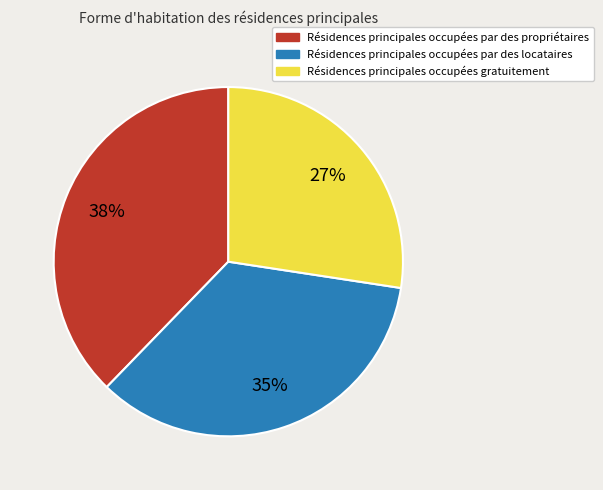

Is there a majority slice in this chart?

No